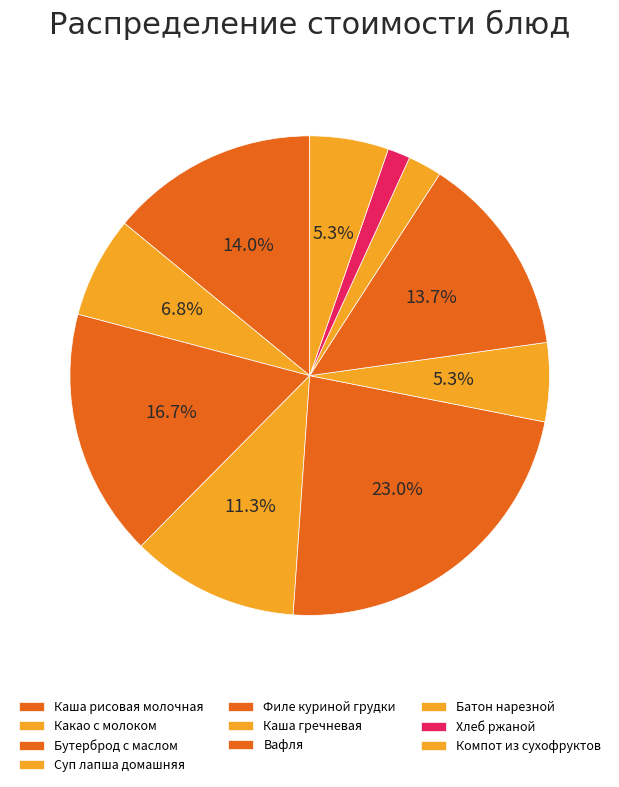

Does any single category account for the majority?

No